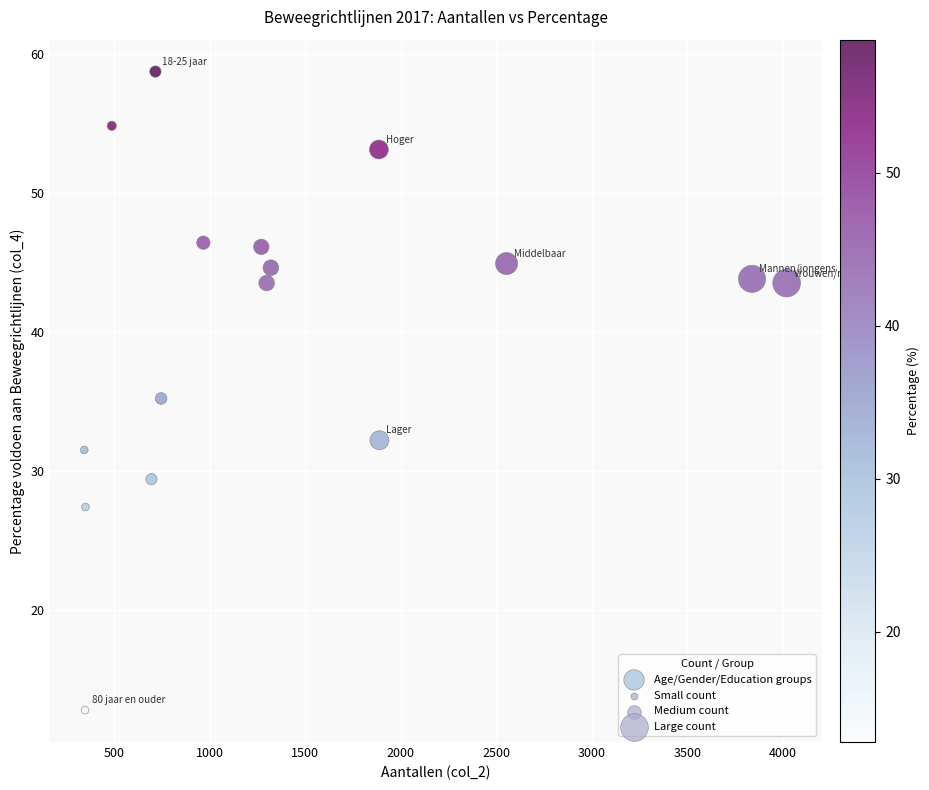

What is the range of Y values (max minus min)?

45.9